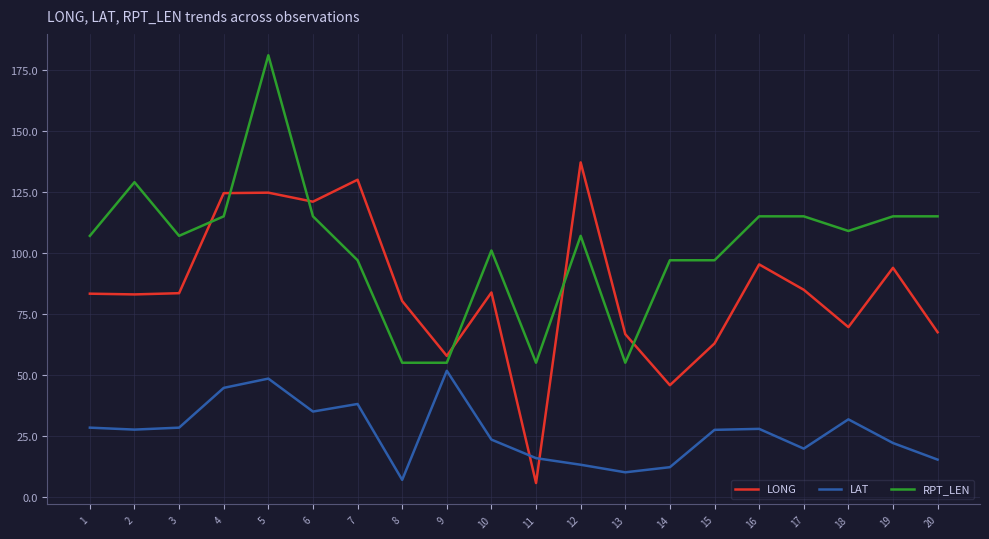

List the series in order of their peak value, lowest first.

LAT, LONG, RPT_LEN